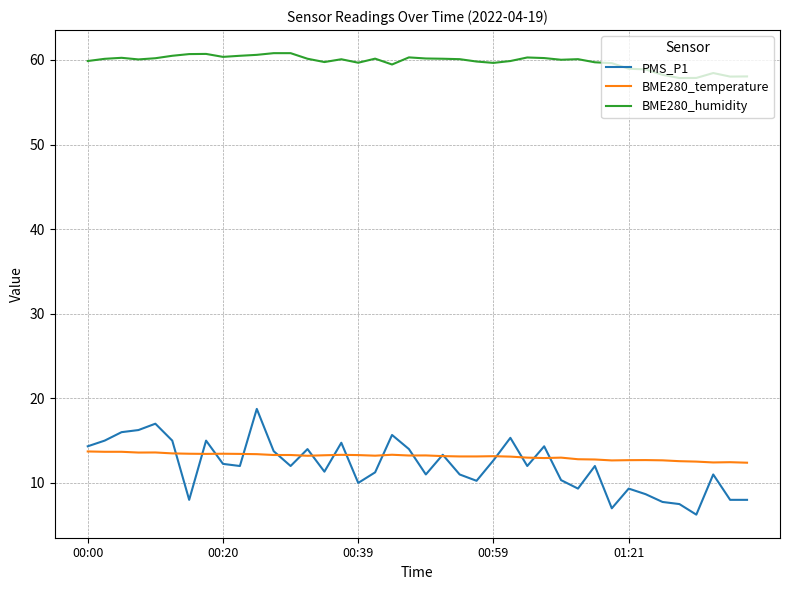

What is the lowest value of the BME280_temperature series?

12.4